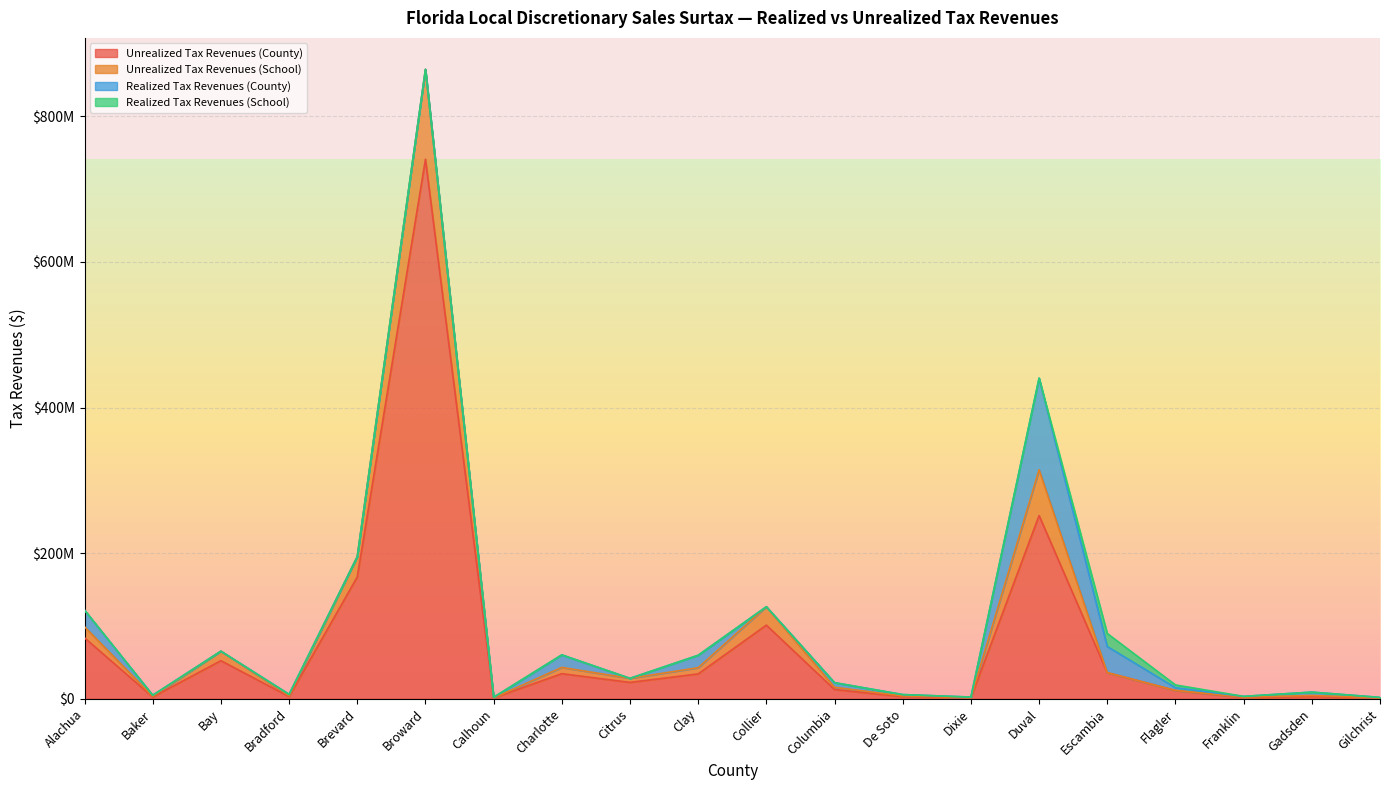

What are all the series names shown in the legend?

Unrealized Tax Revenues (County), Unrealized Tax Revenues (School), Realized Tax Revenues (County), Realized Tax Revenues (School)